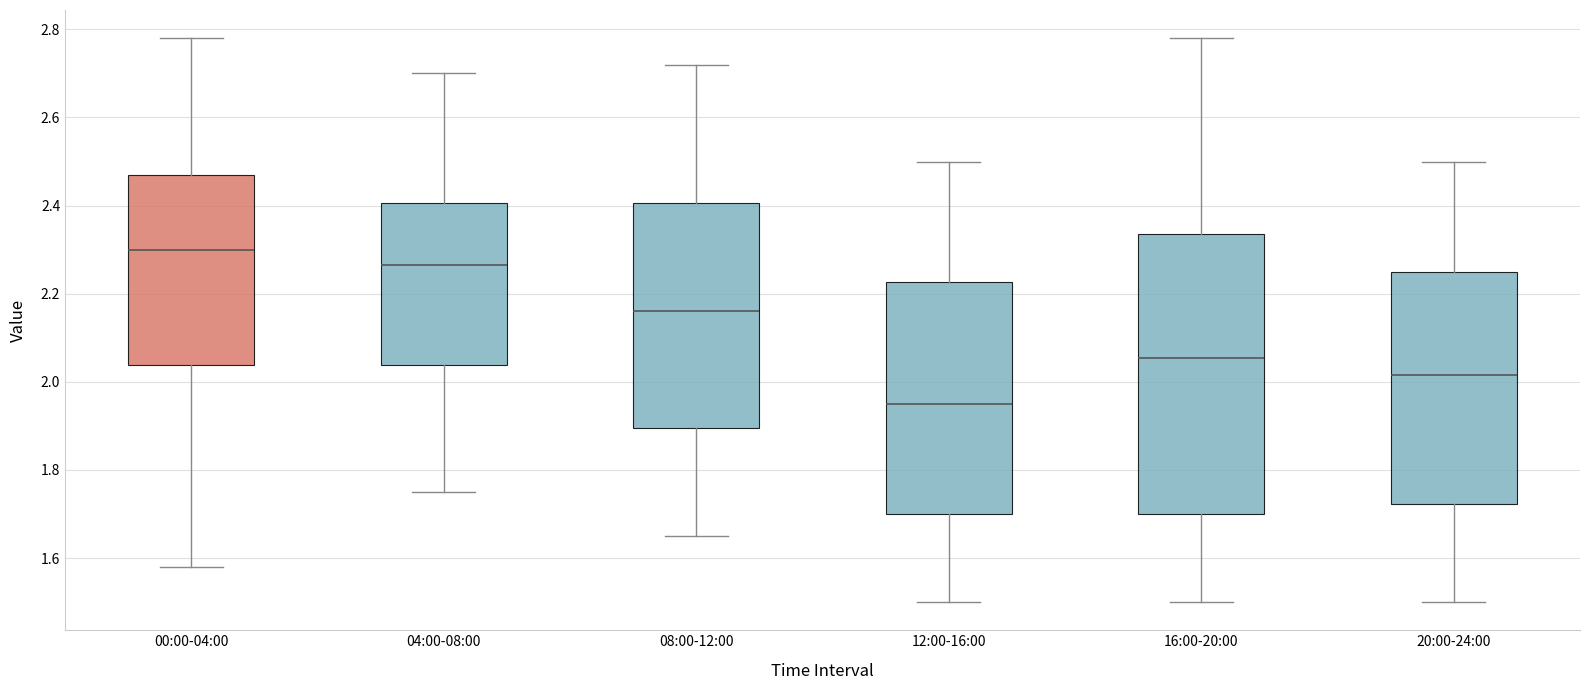

Which box is the tallest, from its lower edge to its upper edge?

16:00-20:00